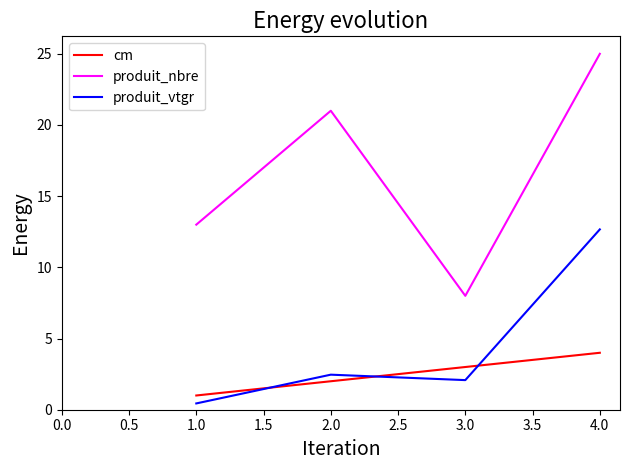

What is the difference between the maximum and minimum values in the produit_nbre series?

17.0